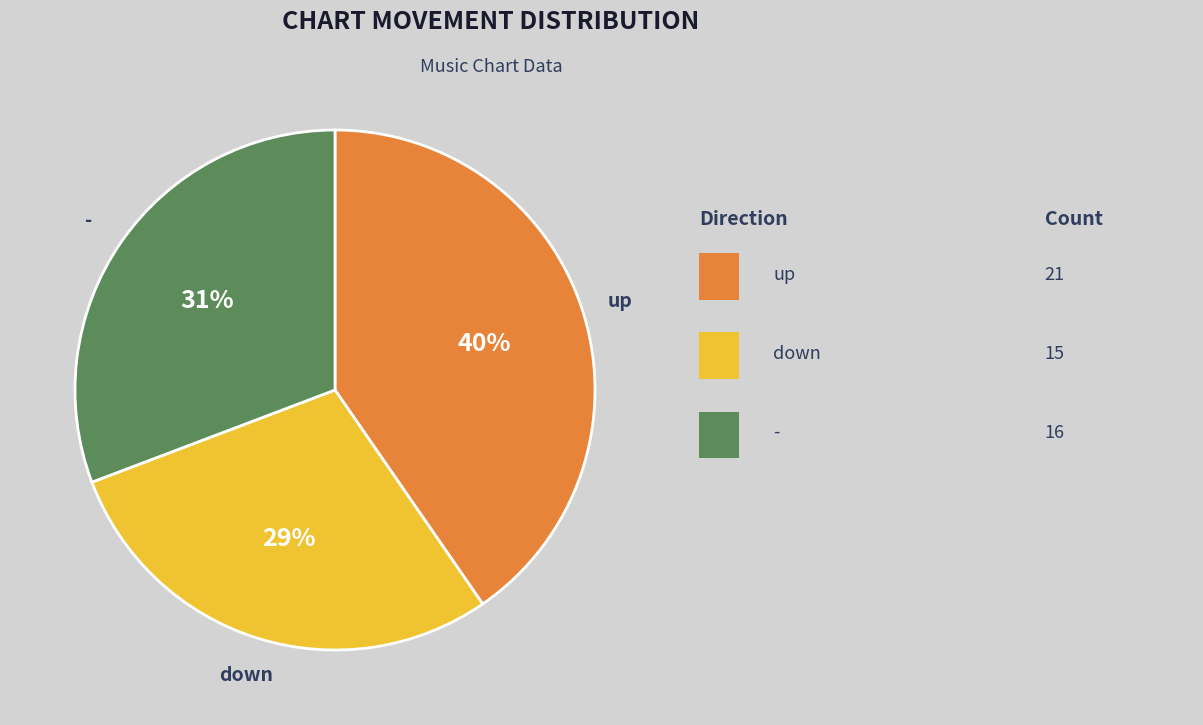

What is the ratio of the value at - to the value at up?

0.8